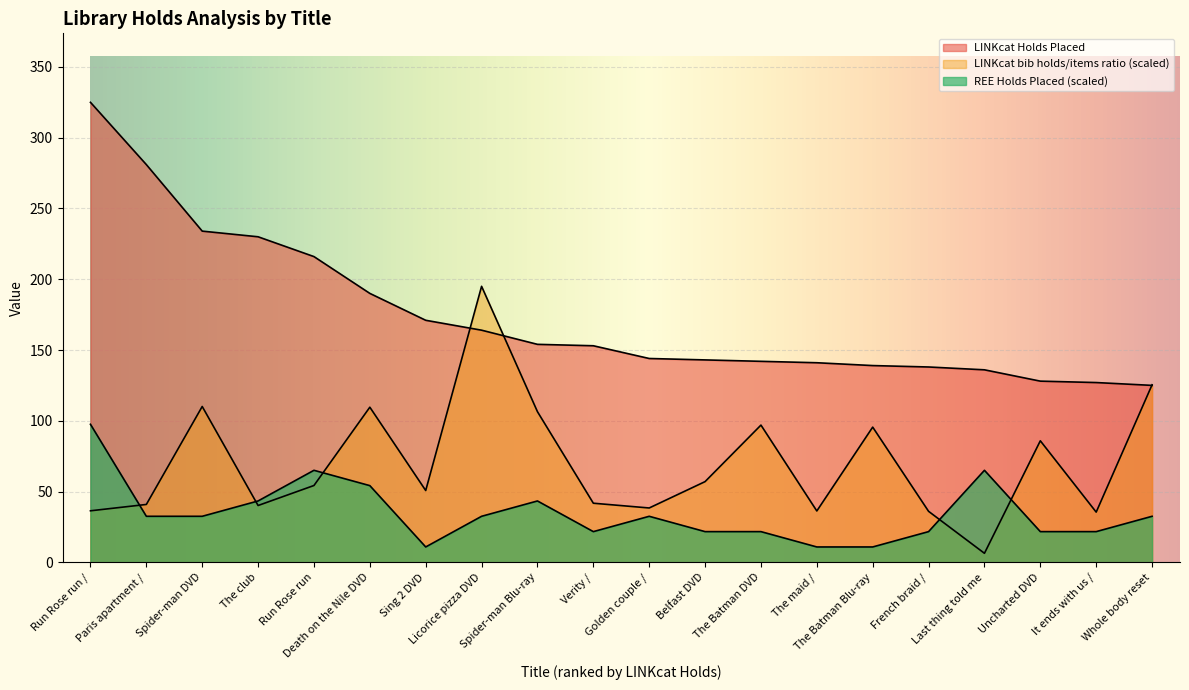

What is the label of the 18th point from the left?

Uncharted DVD